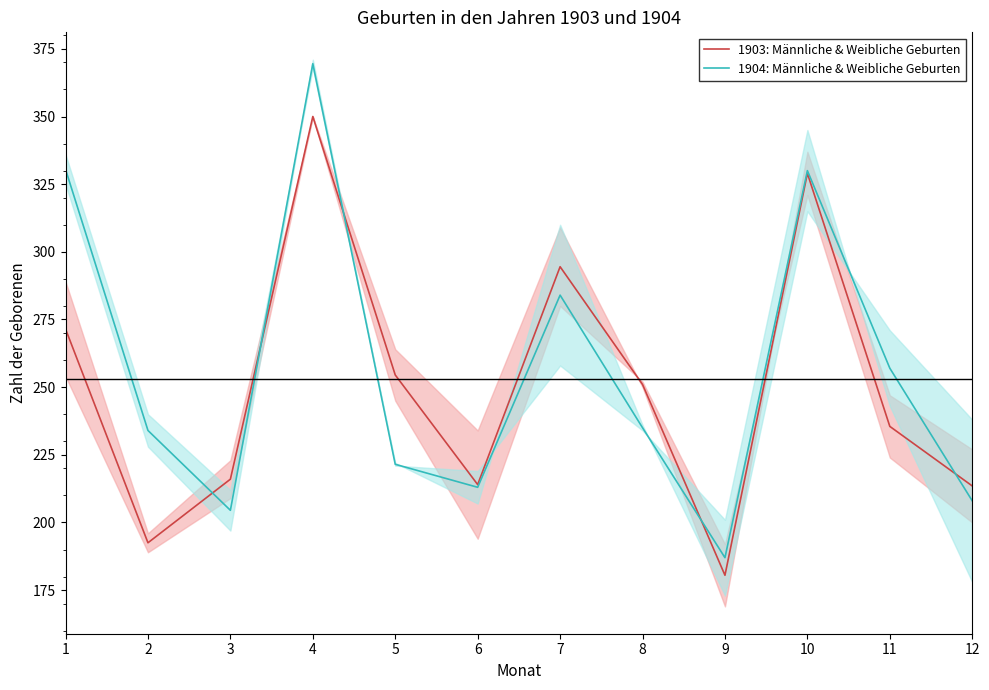

Which category has the highest value in the 1904: Männliche & Weibliche Geburten series?

4